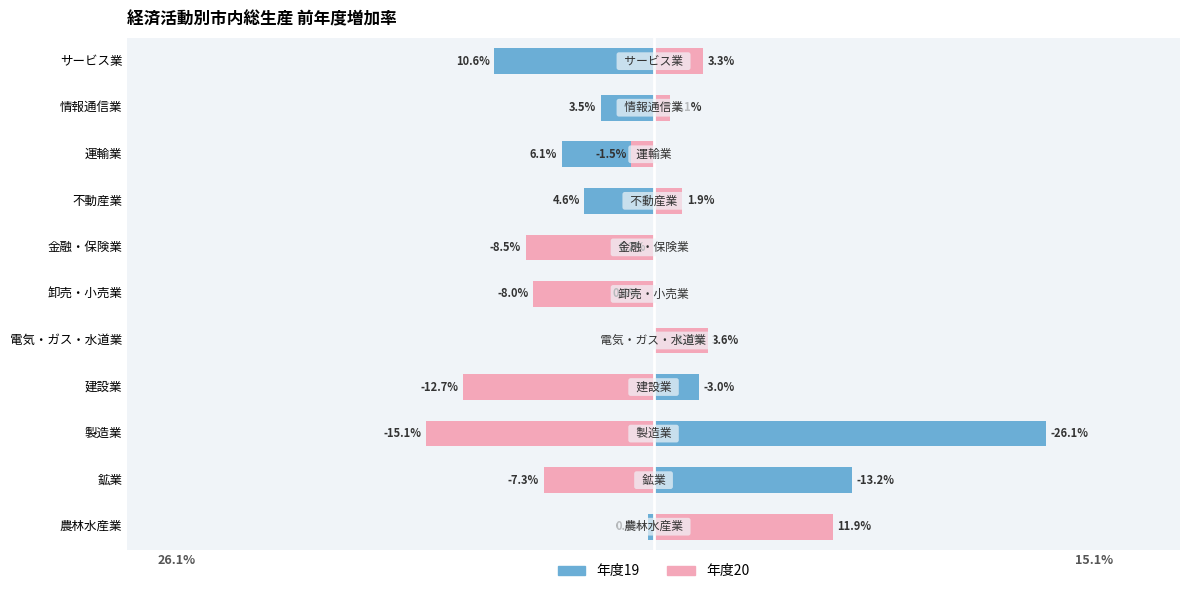

What are all the series names shown in the legend?

年度19, 年度20